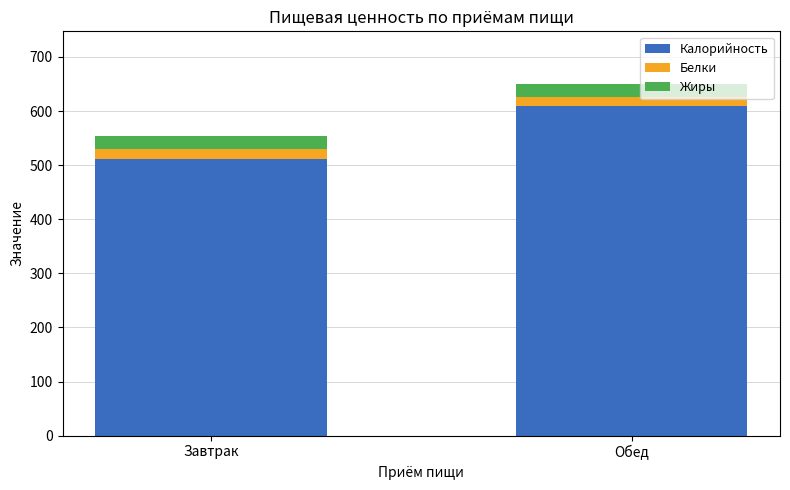

The value of Калорийность at Завтрак is 511.3. True or false?

True